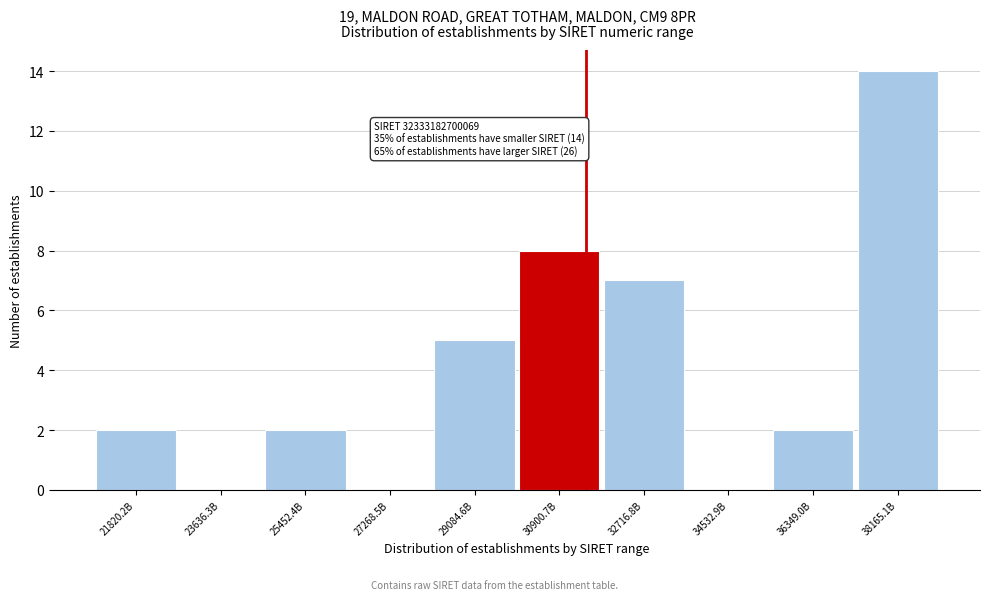

Reading right to left, list all the values displayed in this chart.

38165.1B=14	36349.0B=2	34532.9B=0	32716.8B=7	30900.7B=8	29084.6B=5	27268.5B=0	25452.4B=2	23636.3B=0	21820.2B=2